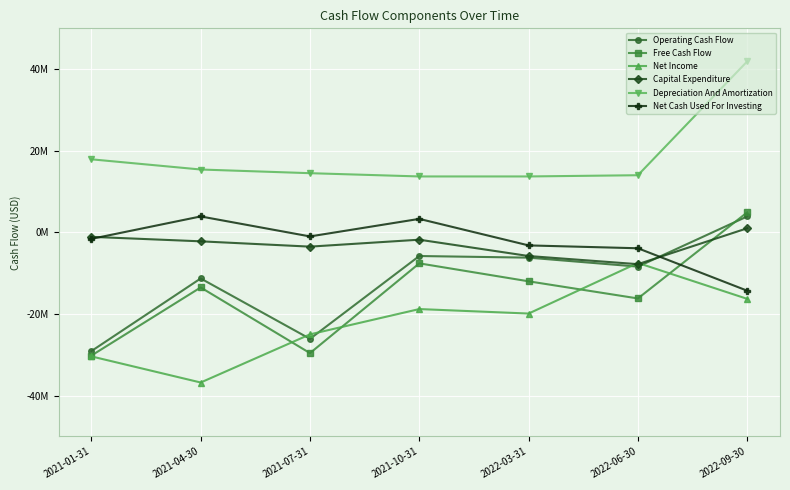

How many distinct data groups are displayed?

6